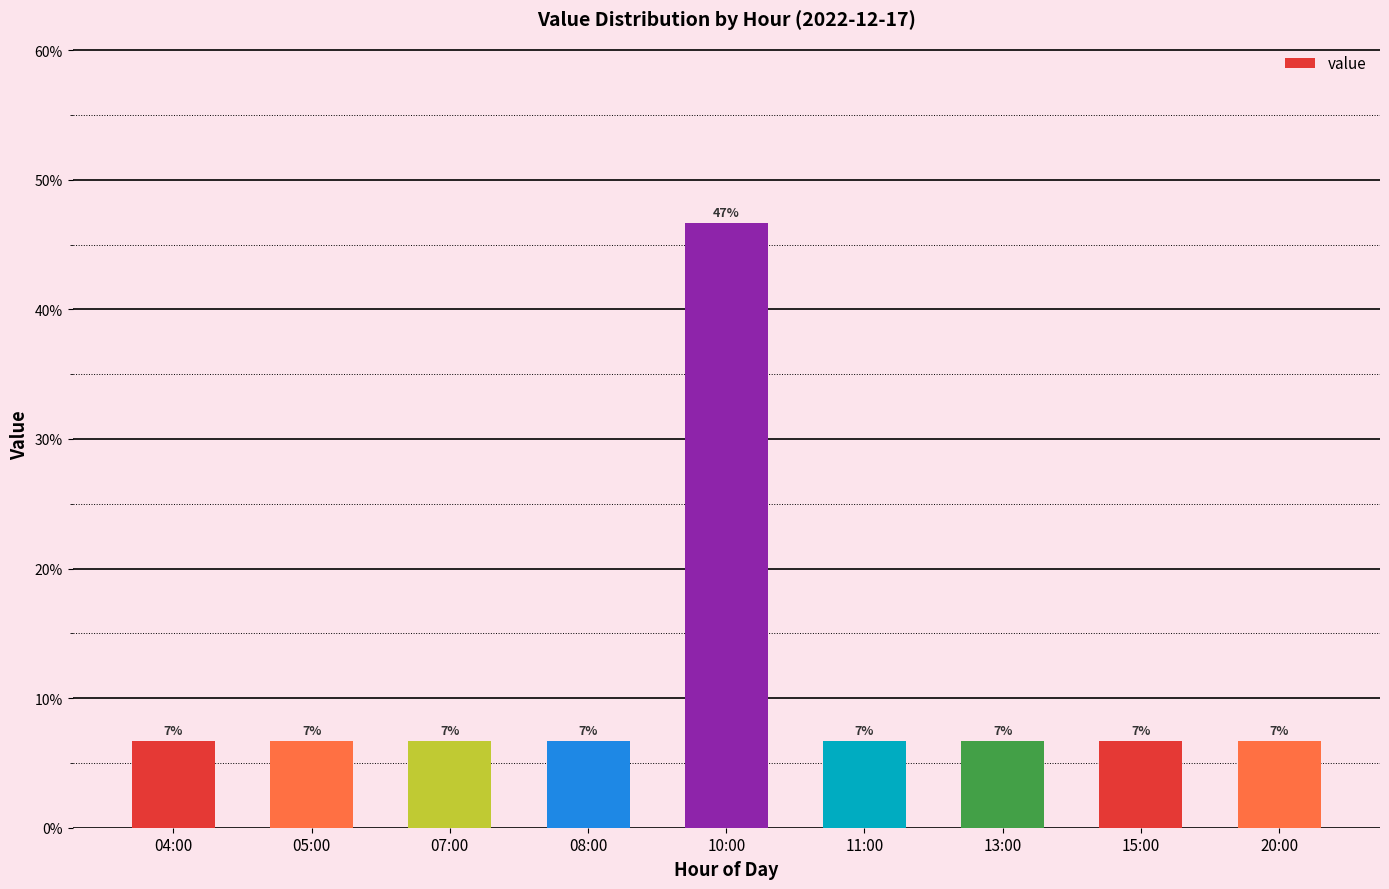

At which category does the chart reach its peak across all series?

10:00